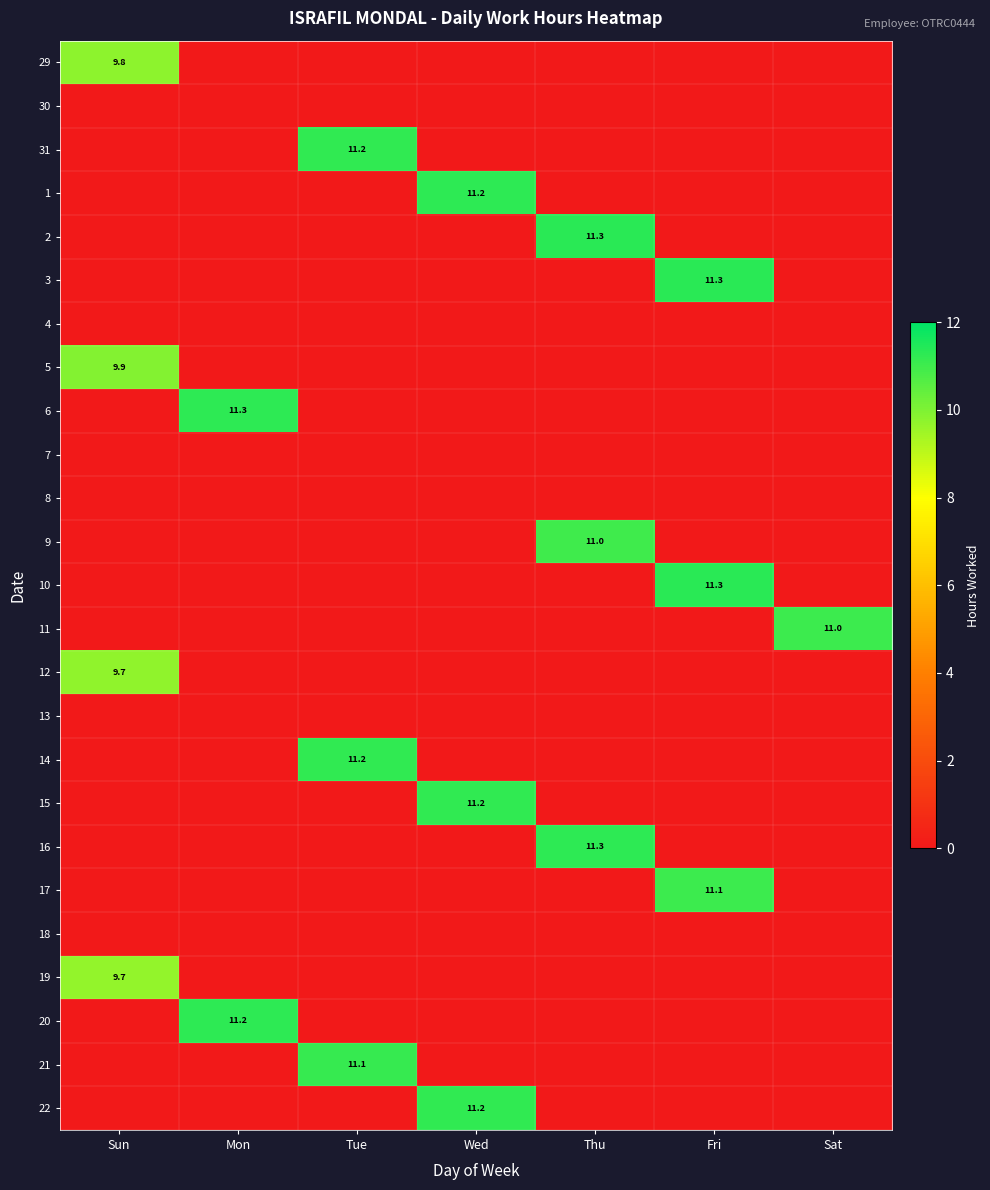

The value of 17 at Fri is 18.0. True or false?

False